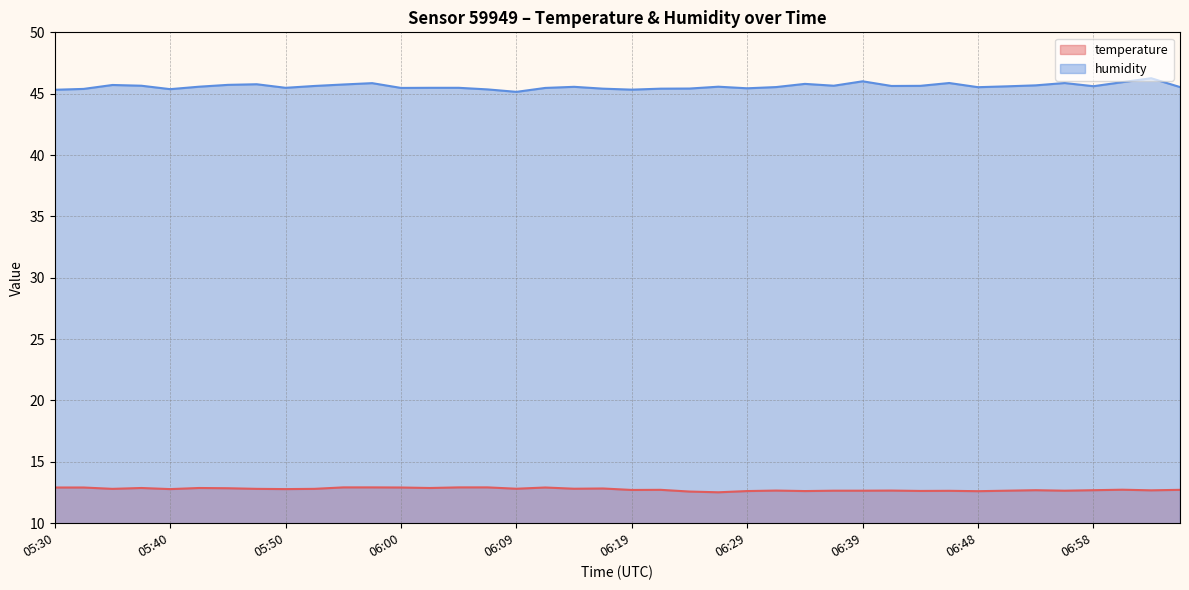

True or false: temperature has more than 0 interior local peaks.

True